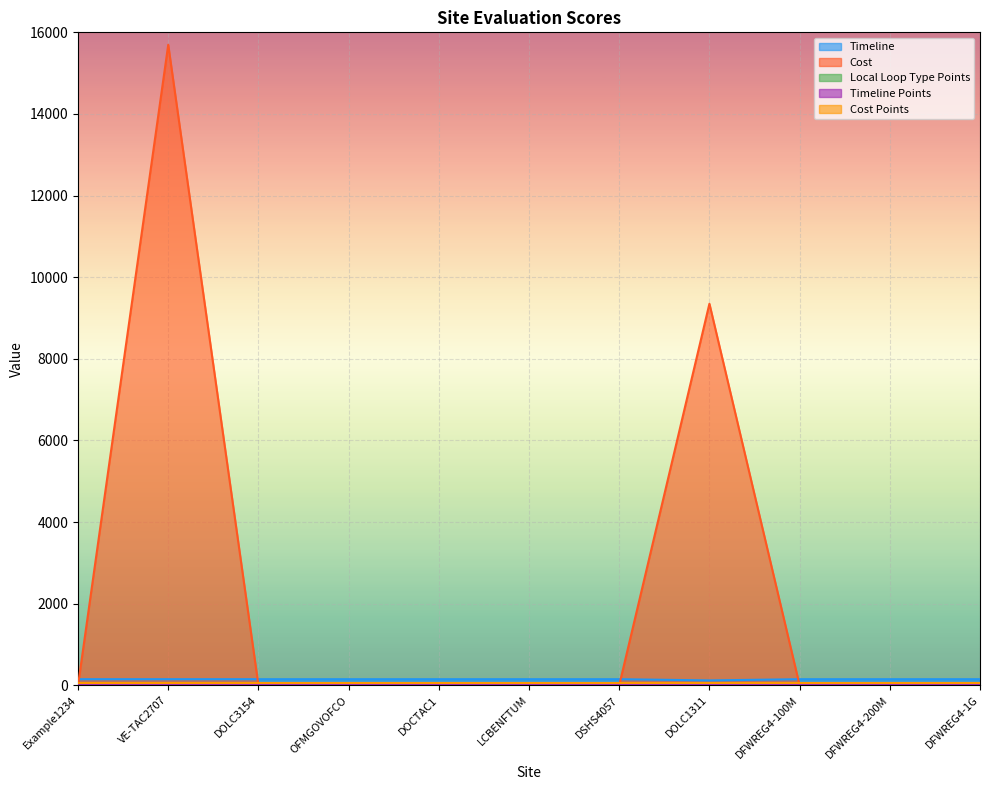

What is the label of the 11th point from the right?

Example1234